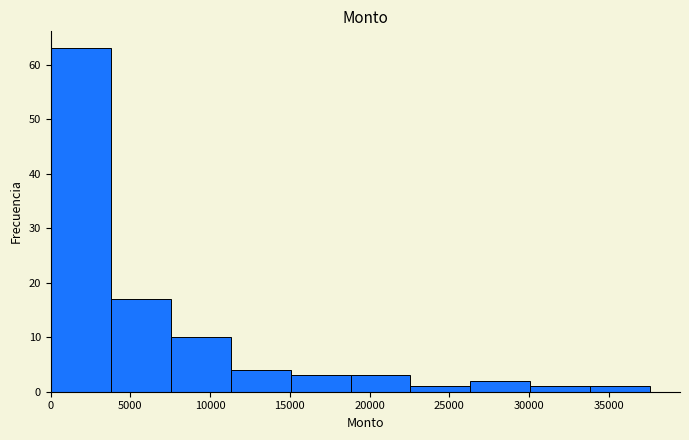

How tall is the bar that spans 26500 to 30000 on the x-axis? Neither the bar edges nor the heights are printed on the chart, so give them approximately, as read against the axes.

2